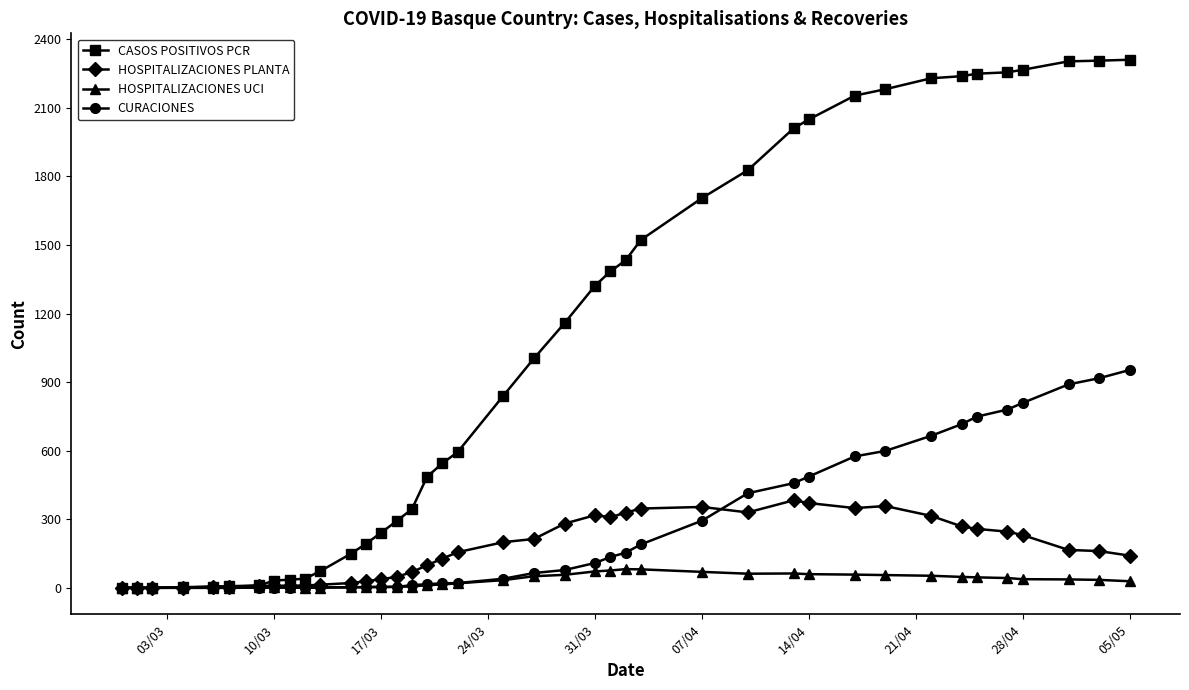

What is the greatest value displayed?

2310